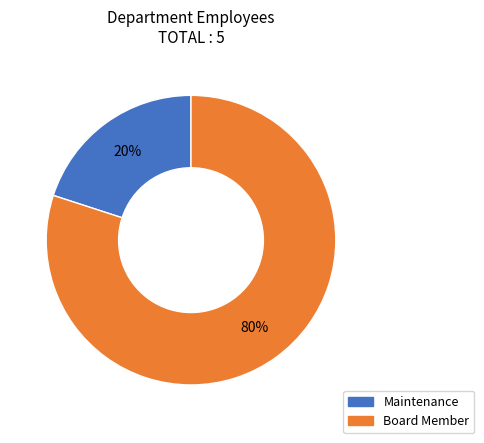

True or false: Maintenance accounts for 14% of the total.

False